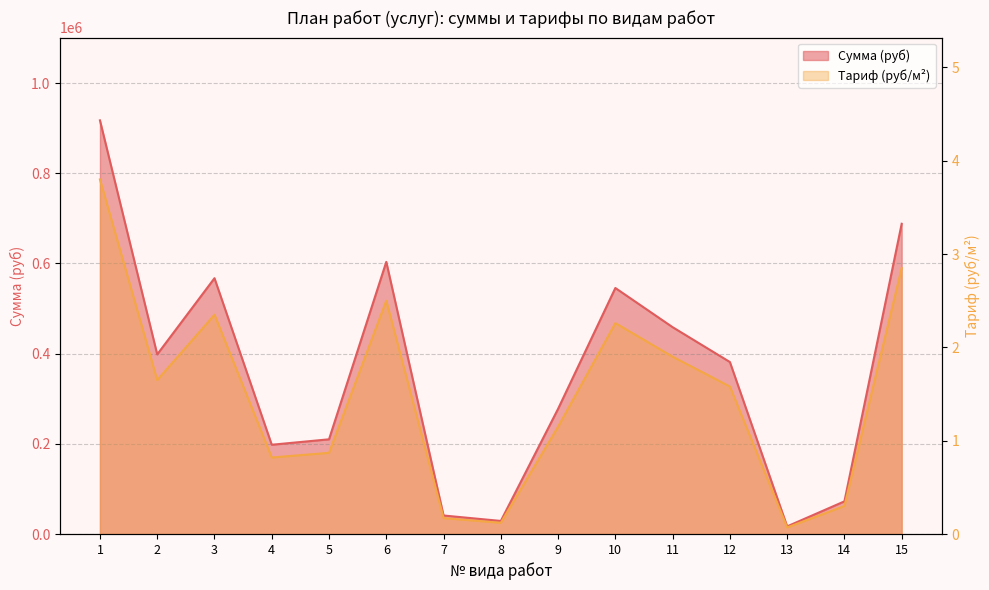

How many lines are shown in the chart?

2